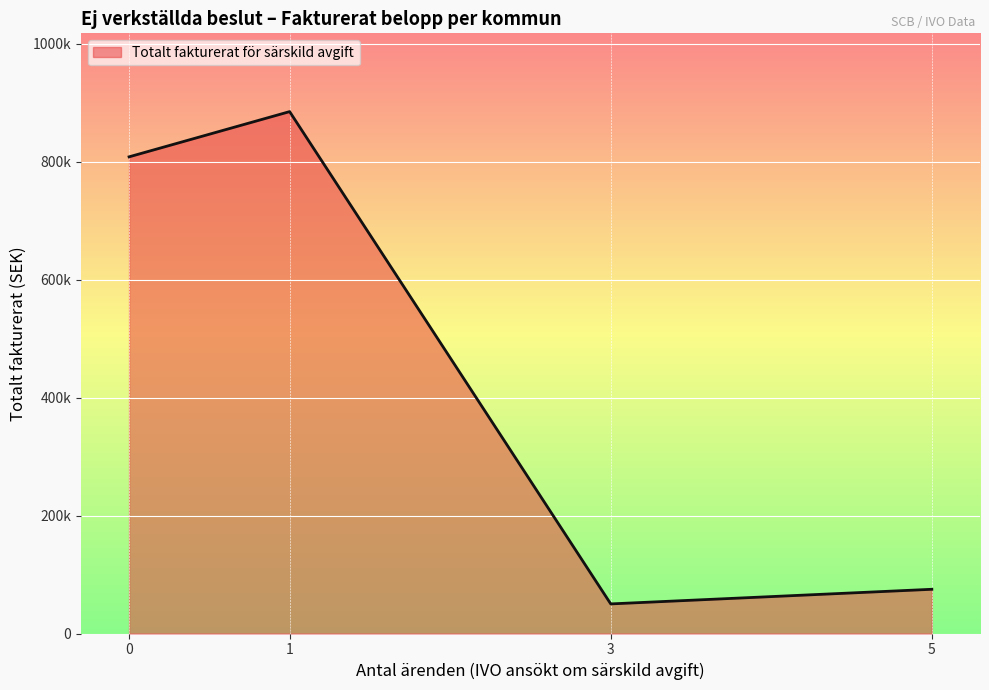

Does the chart display data point markers on the line(s)?

No